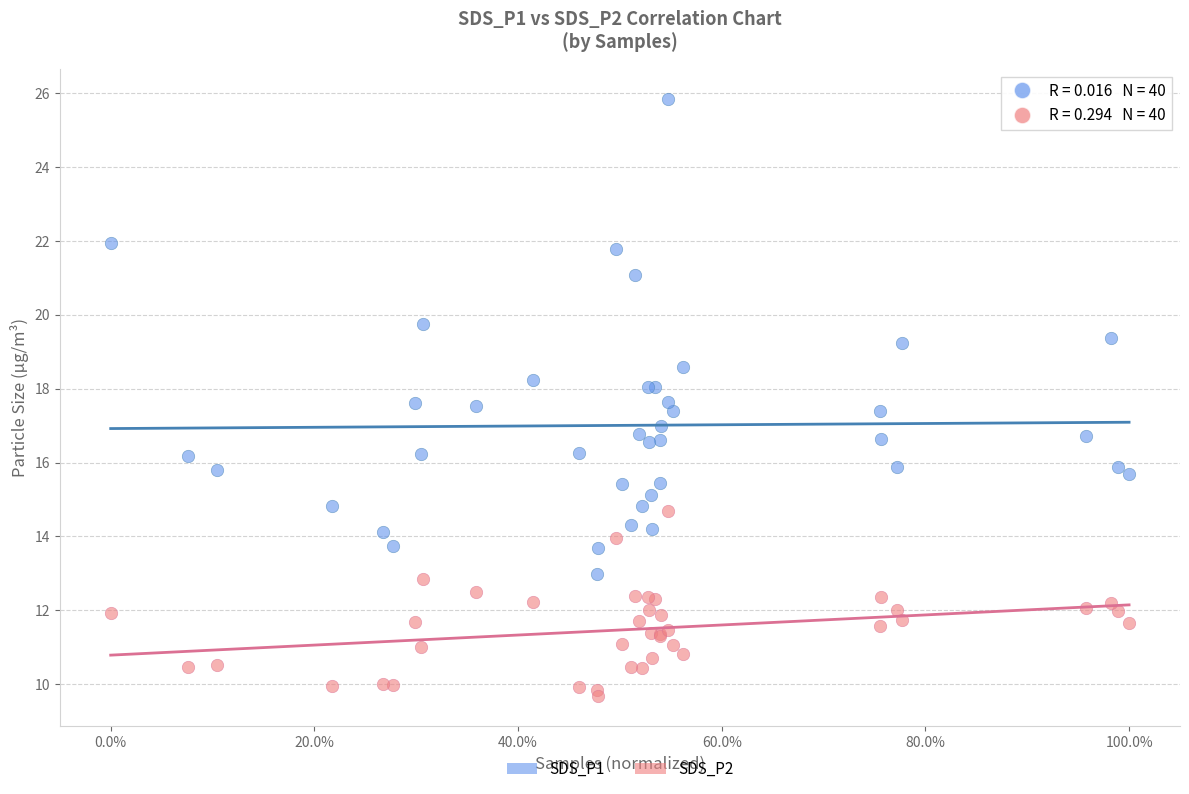

What are all the series names shown in the legend?

SDS_P1, SDS_P2